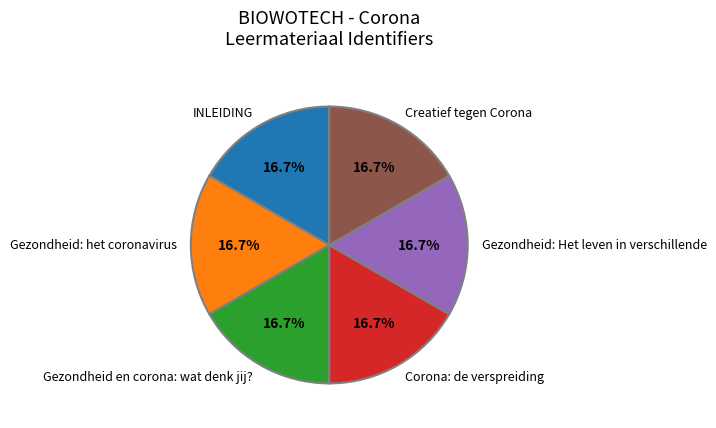

To the nearest percent, what percentage of the pie is INLEIDING?

17%